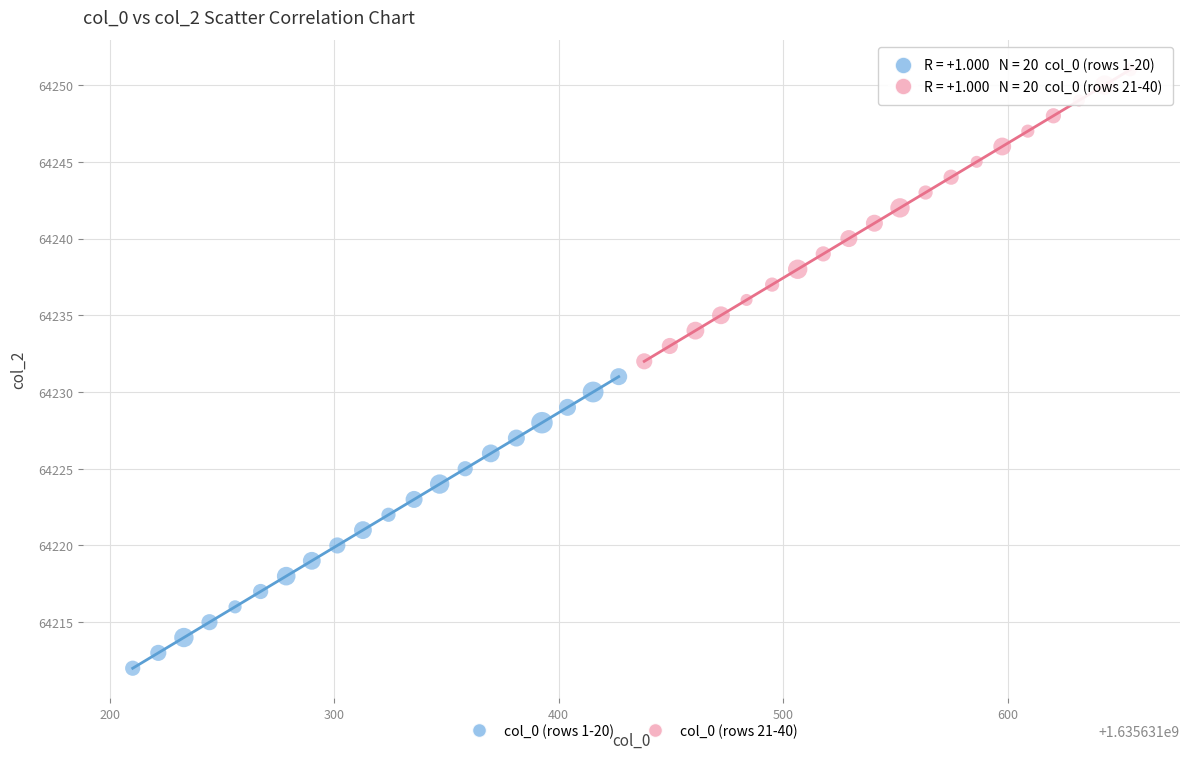

Which series contains the lowest Y value?

col_0 (rows 1-20)